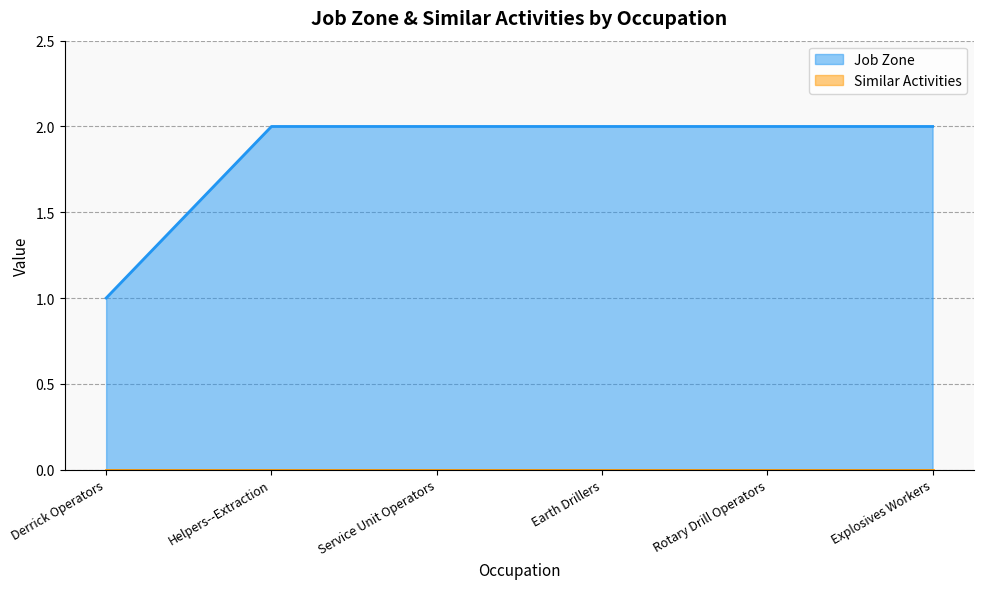

Reading left to right, transcribe all the data shown in this chart.

Derrick Operators=1	Helpers--Extraction=2	Service Unit Operators=2	Earth Drillers=2	Rotary Drill Operators=2	Explosives Workers=2